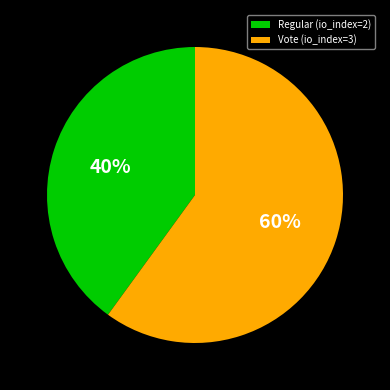

To the nearest percent, what is the combined percentage of Regular (io_index=2) and Vote (io_index=3)?

100%